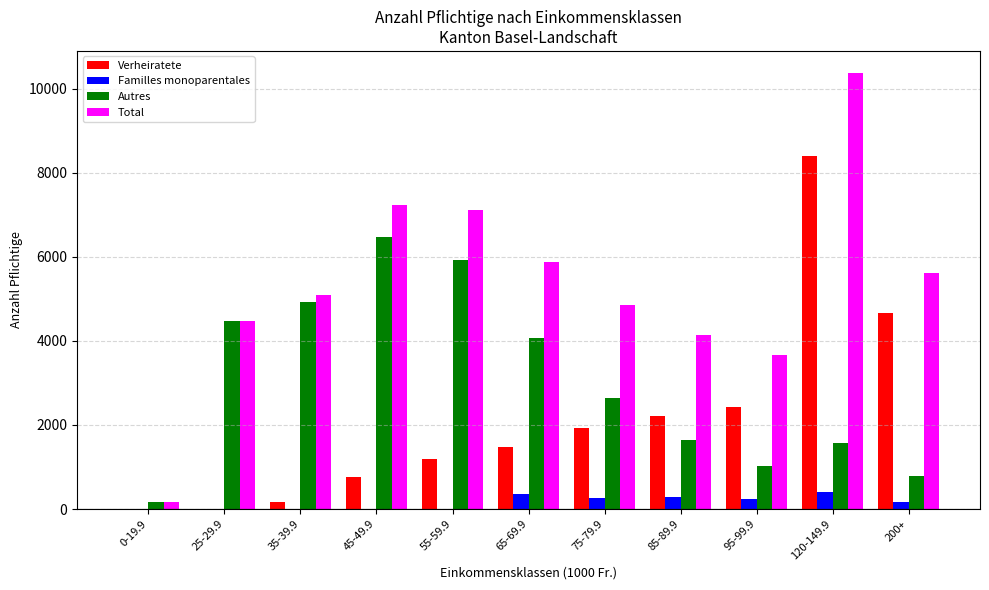

Which category has the highest value across all series?

120-149.9